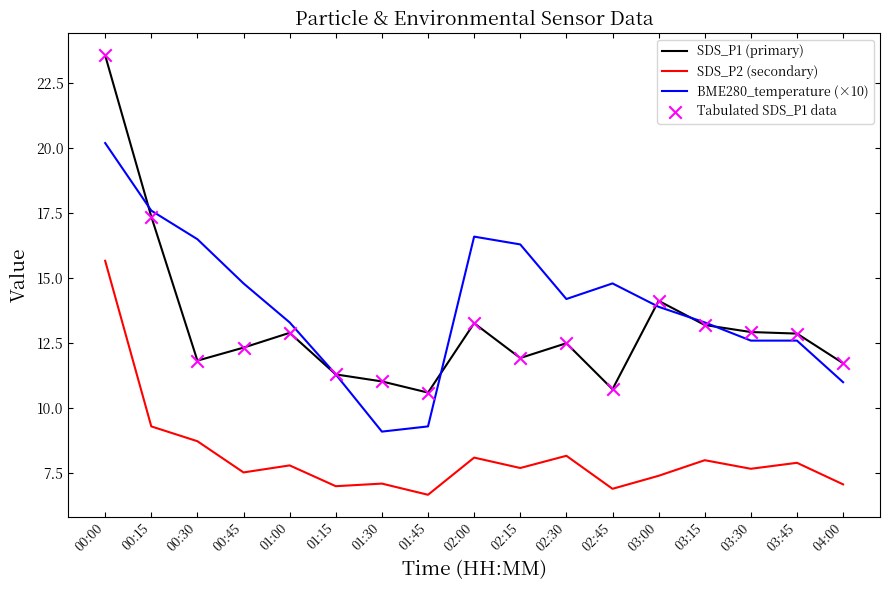

Which series has the largest range (max minus min)?

SDS_P1 (primary)